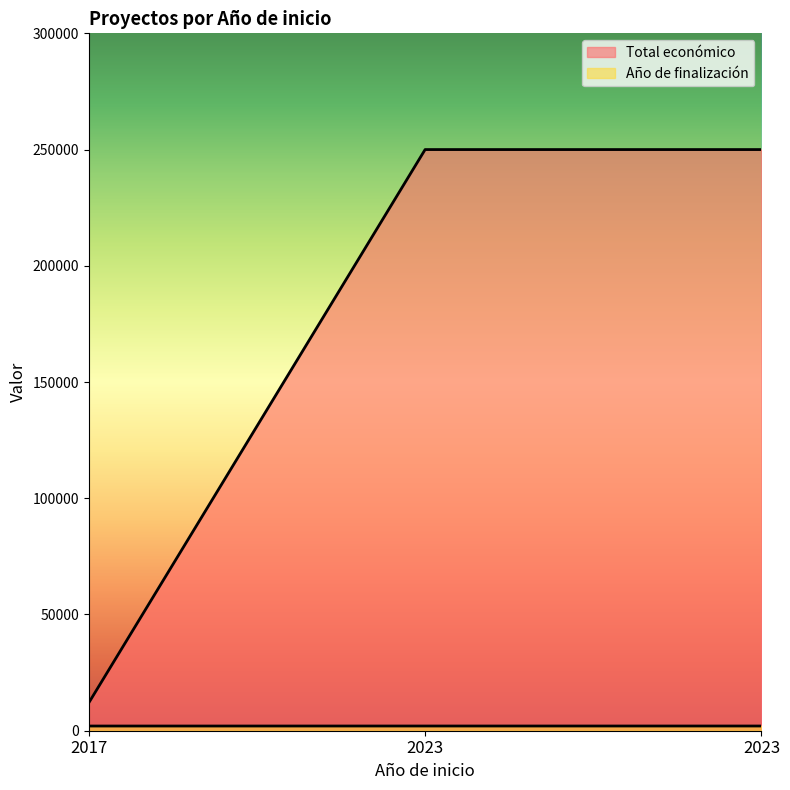

What is the smallest value displayed?

2017